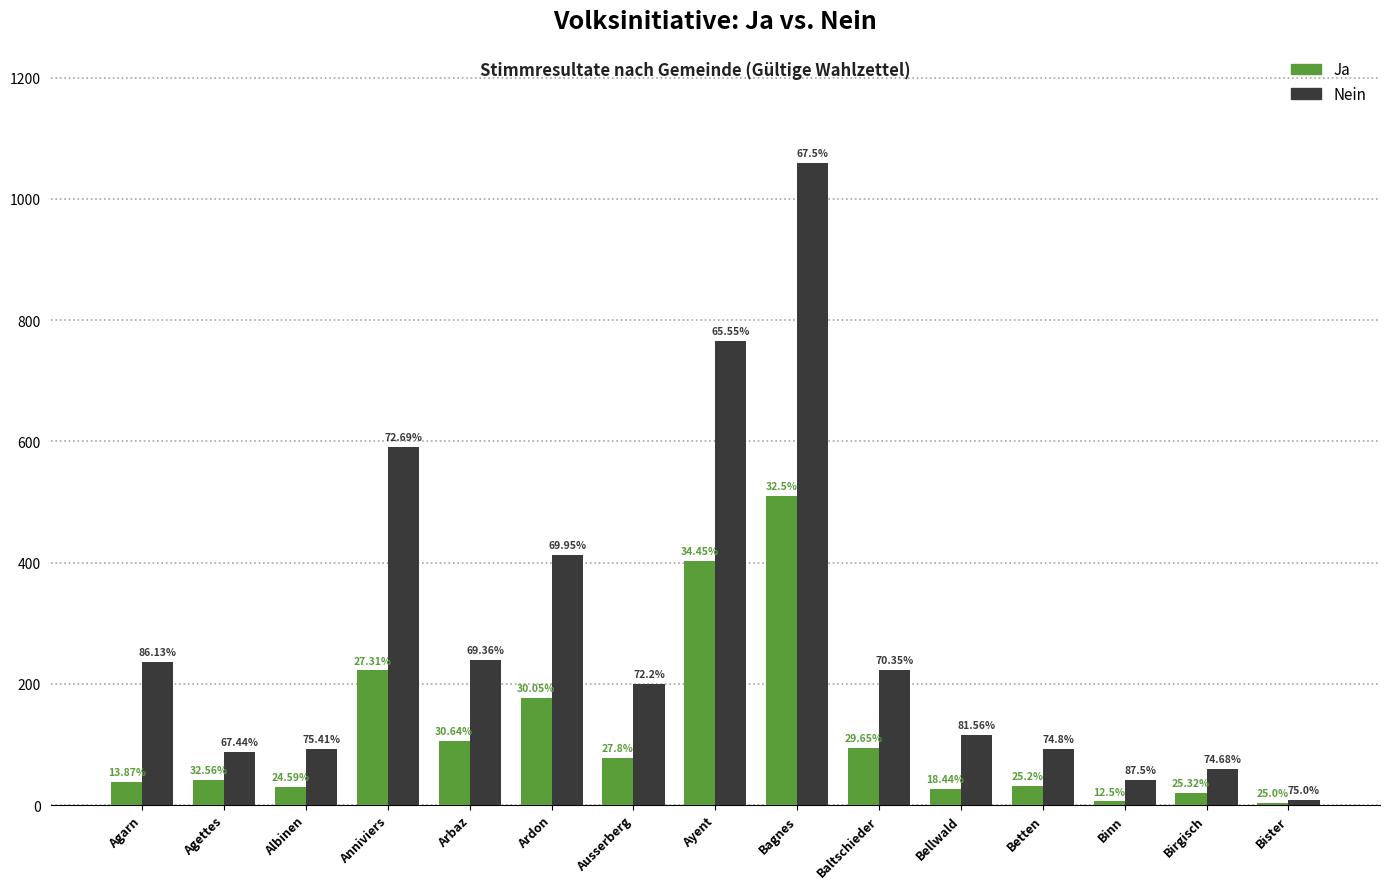

What are all the series names shown in the legend?

Ja, Nein